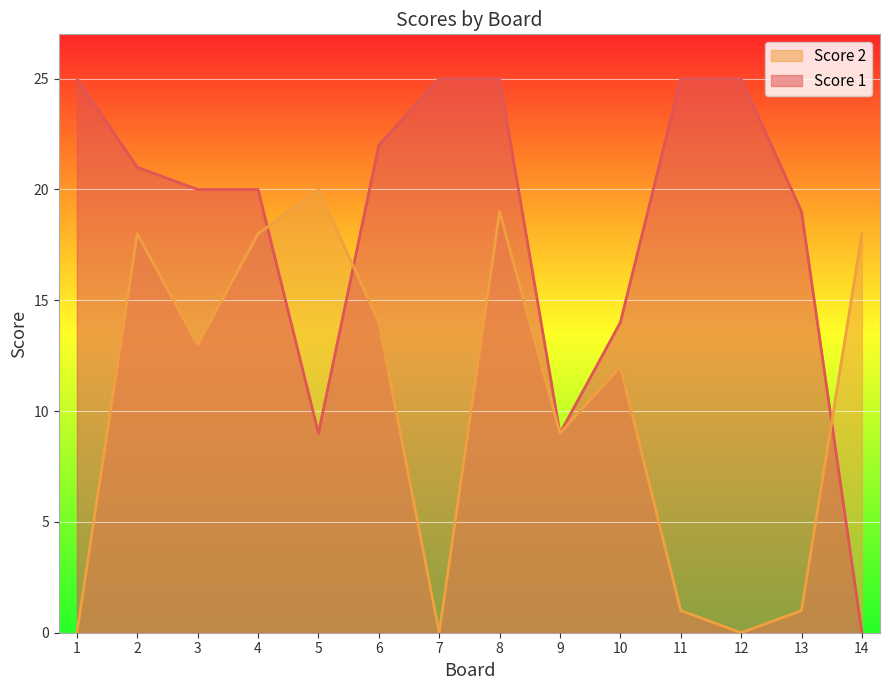

What is the average value of the Score 1 series?

18